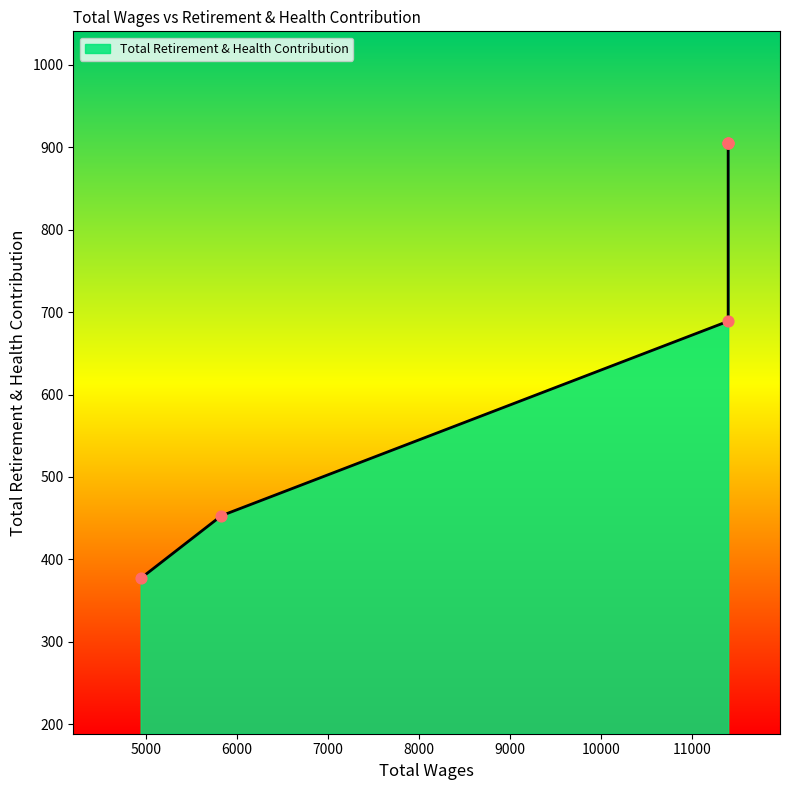

Between 11400.0 and 11400.0, which is larger?

11400.0